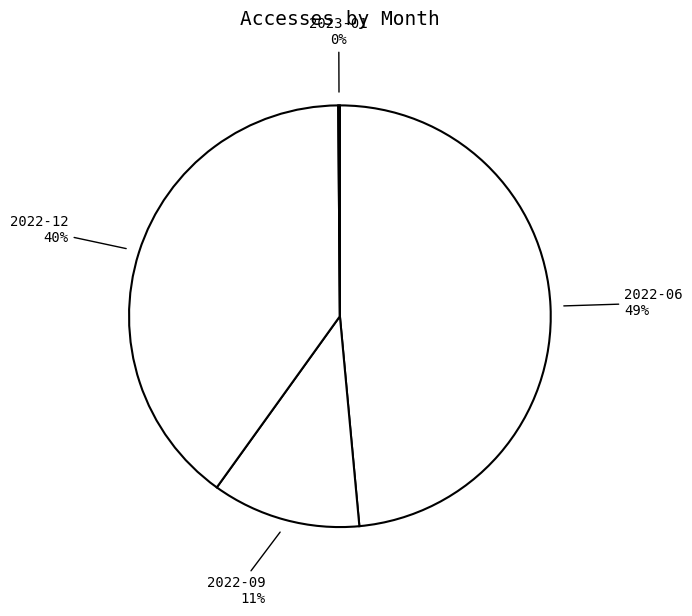

Which category has the biggest portion of the pie?

2022-06